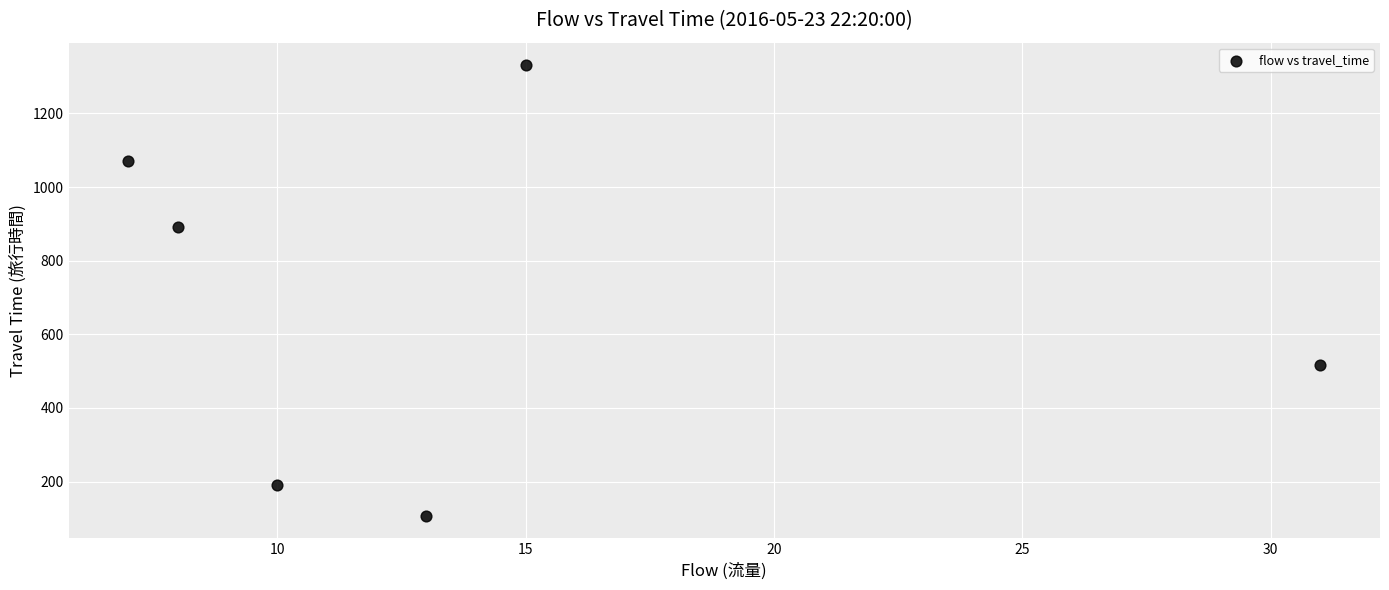

What Y value in the scatter plot is closest to 719?

891